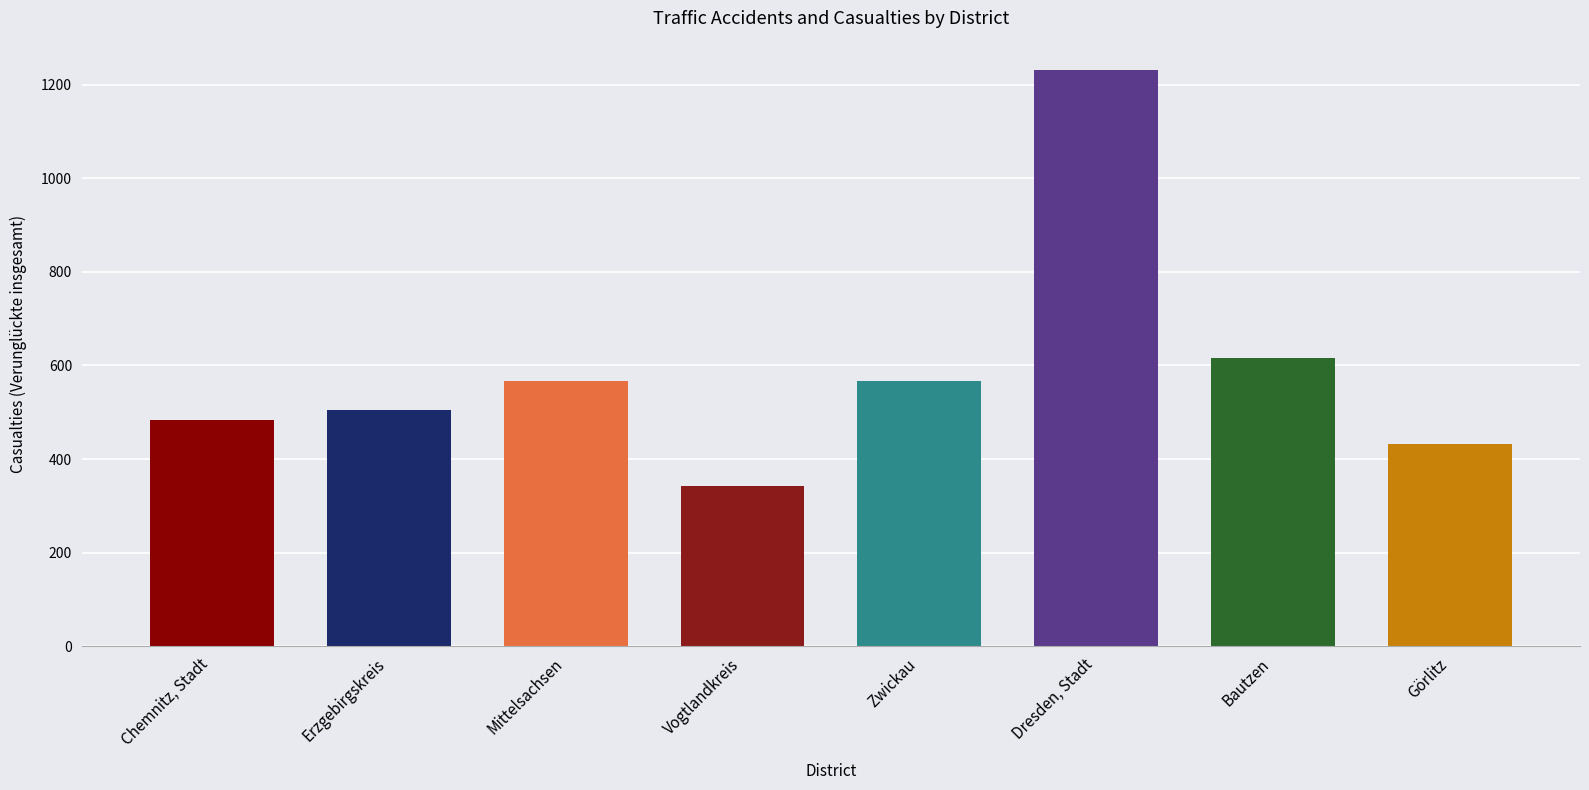

List the labels in order of value, largest first.

Dresden, Stadt, Bautzen, Zwickau, Mittelsachsen, Erzgebirgskreis, Chemnitz, Stadt, Görlitz, Vogtlandkreis